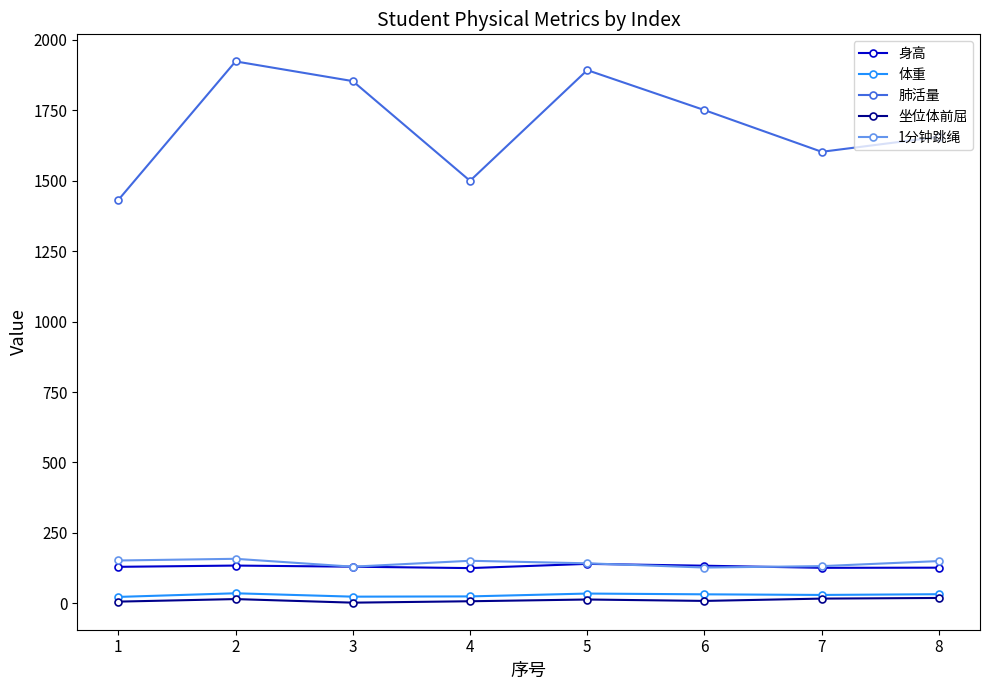

True or false: 身高 has a value of 52.0 at 8.

False